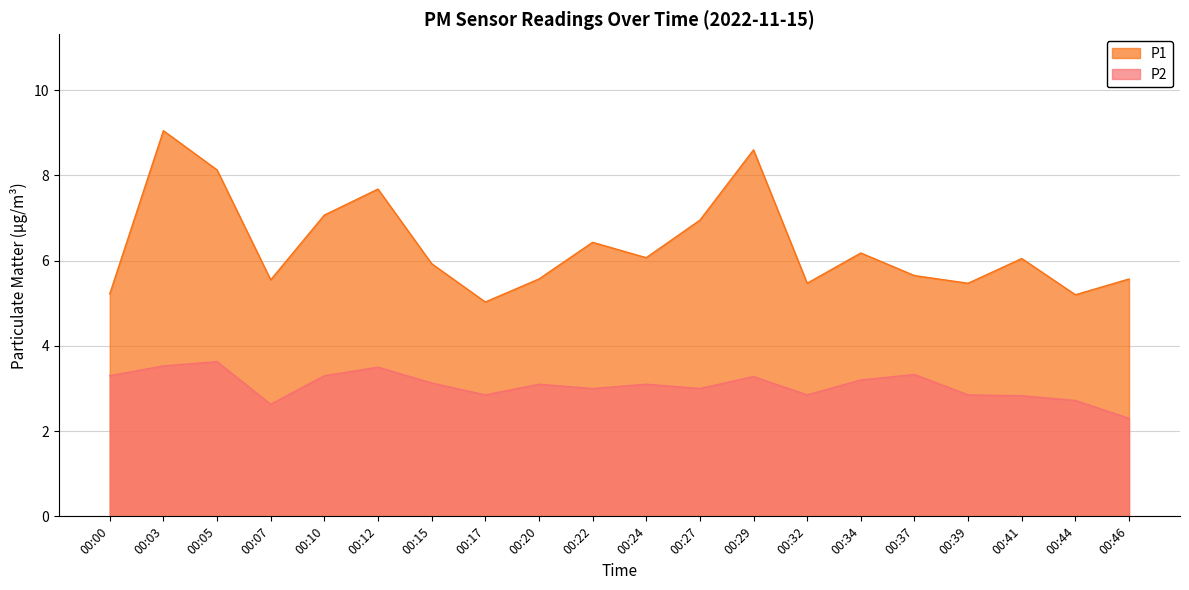

Reading right to left, extract all data points from this chart.

P1: 00:46=5.6	00:44=5.2	00:41=6.0	00:39=5.5	00:37=5.7	00:34=6.2	00:32=5.5	00:29=8.6	00:27=7.0	00:24=6.1	00:22=6.4	00:20=5.6	00:17=5.0	00:15=5.9	00:12=7.7	00:10=7.1	00:07=5.5	00:05=8.1	00:03=9.1	00:00=5.2
P2: 00:46=2.3	00:44=2.7	00:41=2.8	00:39=2.9	00:37=3.3	00:34=3.2	00:32=2.9	00:29=3.3	00:27=3.0	00:24=3.1	00:22=3.0	00:20=3.1	00:17=2.9	00:15=3.1	00:12=3.5	00:10=3.3	00:07=2.6	00:05=3.6	00:03=3.5	00:00=3.3